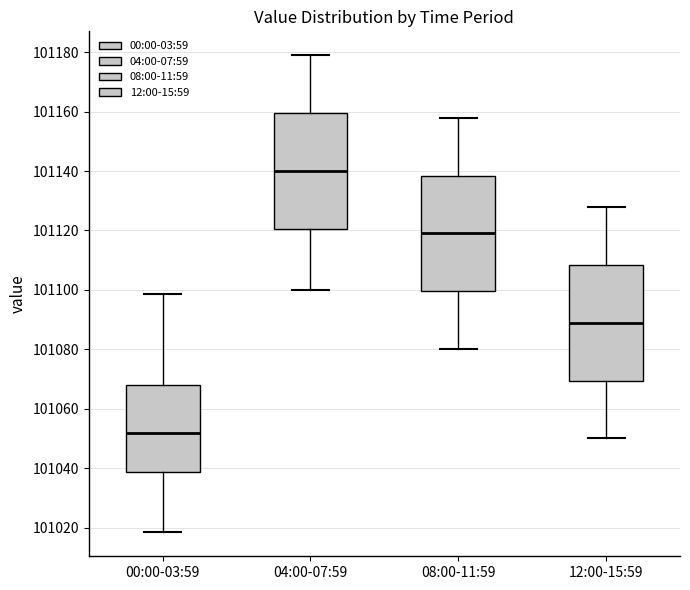

Reading left to right, read every box against the y-axis: the position of its median line, the range the box covers, and the ends of its whiskers. The values are not printed on the chart, so give them approximately, as read against the axis.

00:00-03:59: median 101052, box 101038 to 101068, whiskers 101018 to 101098
04:00-07:59: median 101140, box 101120 to 101160, whiskers 101100 to 101180
08:00-11:59: median 101120, box 101100 to 101138, whiskers 101080 to 101158
12:00-15:59: median 101090, box 101070 to 101108, whiskers 101050 to 101128